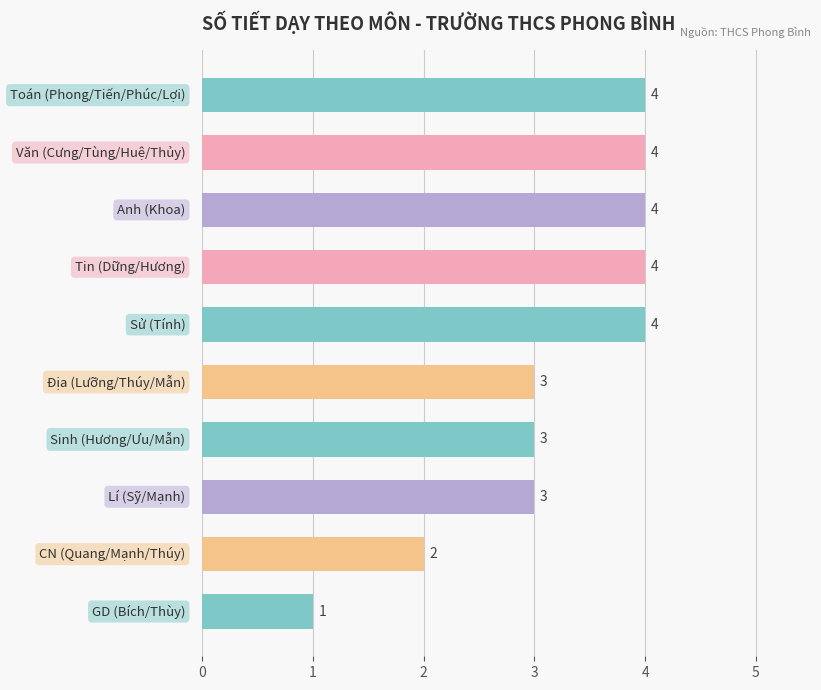

Reading top to bottom, what are all the values shown in this chart?

4	4	4	4	4	3	3	3	2	1